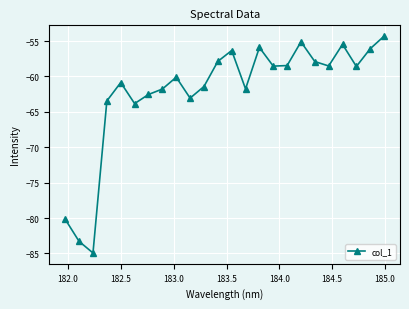

How many points are lower than both their immediate neighbors (excluding endpoints)?

7